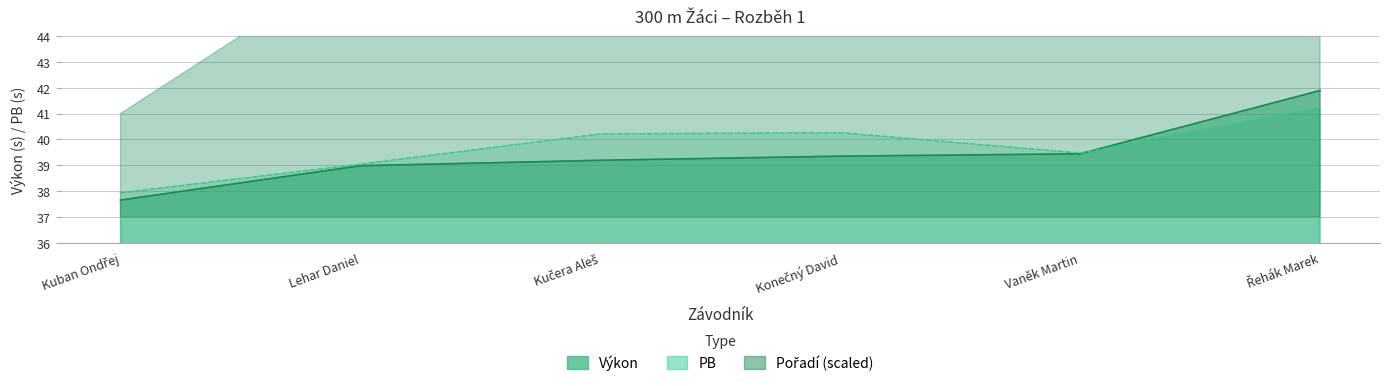

At how many categories does at least one series exceed 40?

3